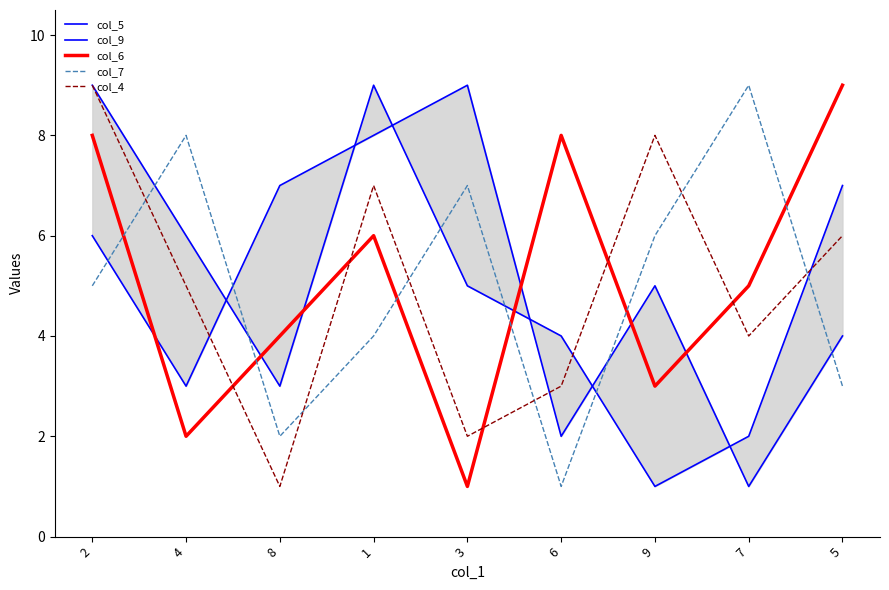

What is the total value across all series at 1?

34